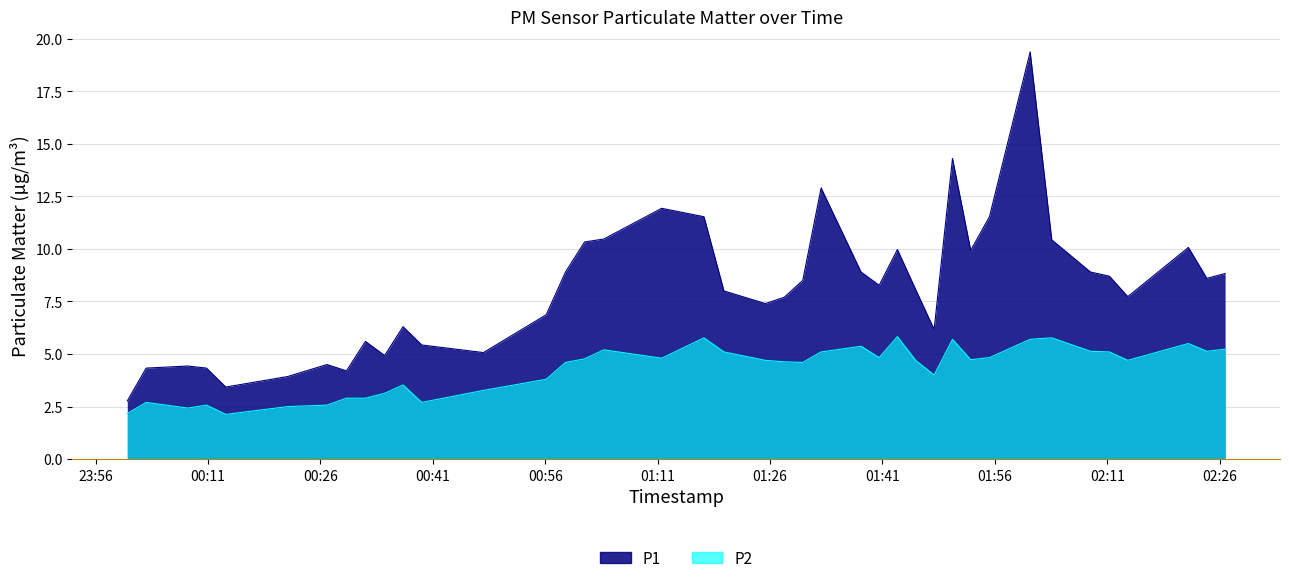

Which series has the largest range (max minus min)?

P1